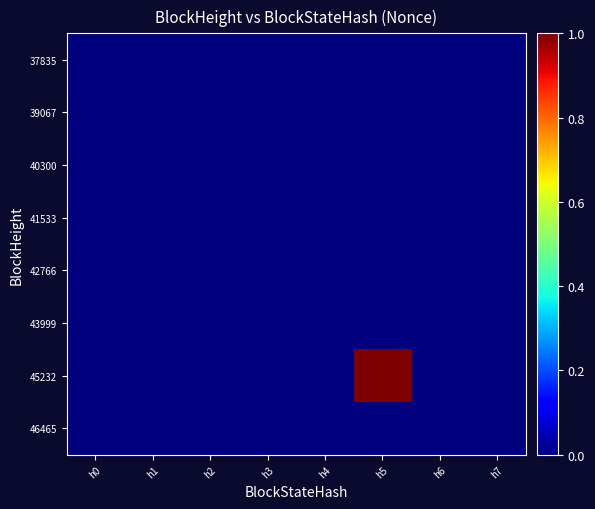

Reading left to right, list all the values displayed in this chart.

37835: h0=0	h1=0	h2=0	h3=0	h4=0	h5=0	h6=0	h7=0
39067: h0=0	h1=0	h2=0	h3=0	h4=0	h5=0	h6=0	h7=0
40300: h0=0	h1=0	h2=0	h3=0	h4=0	h5=0	h6=0	h7=0
41533: h0=0	h1=0	h2=0	h3=0	h4=0	h5=0	h6=0	h7=0
42766: h0=0	h1=0	h2=0	h3=0	h4=0	h5=0	h6=0	h7=0
43999: h0=0	h1=0	h2=0	h3=0	h4=0	h5=0	h6=0	h7=0
45232: h0=0	h1=0	h2=0	h3=0	h4=0	h5=1	h6=0	h7=0
46465: h0=0	h1=0	h2=0	h3=0	h4=0	h5=0	h6=0	h7=0